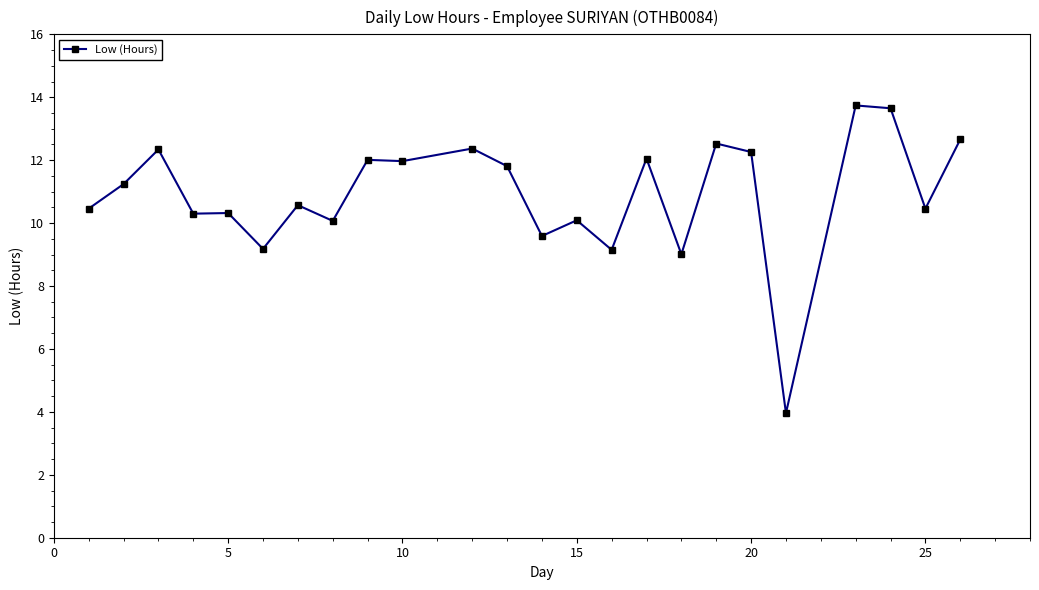

True or false: the data has more than 0 interior local peaks.

True